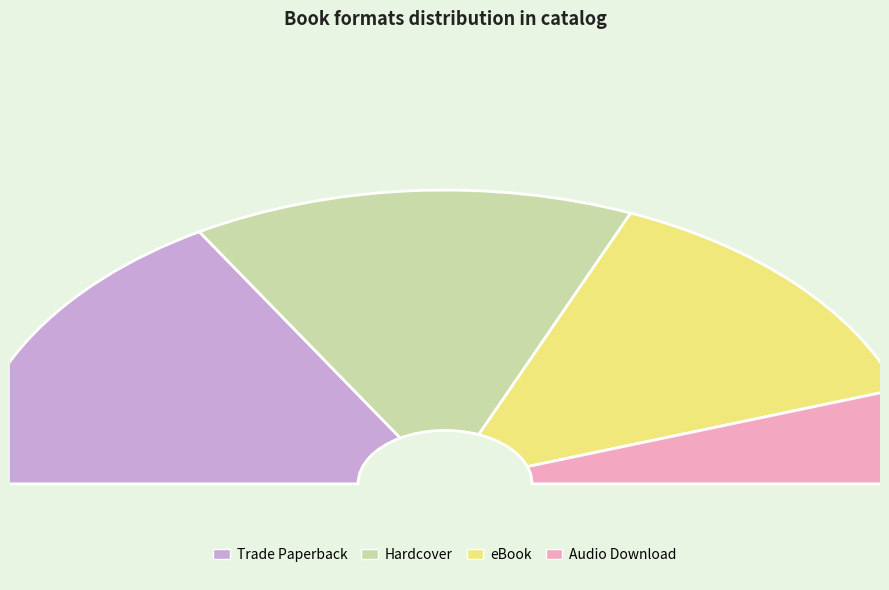

Which category has the biggest portion of the pie?

Trade Paperback